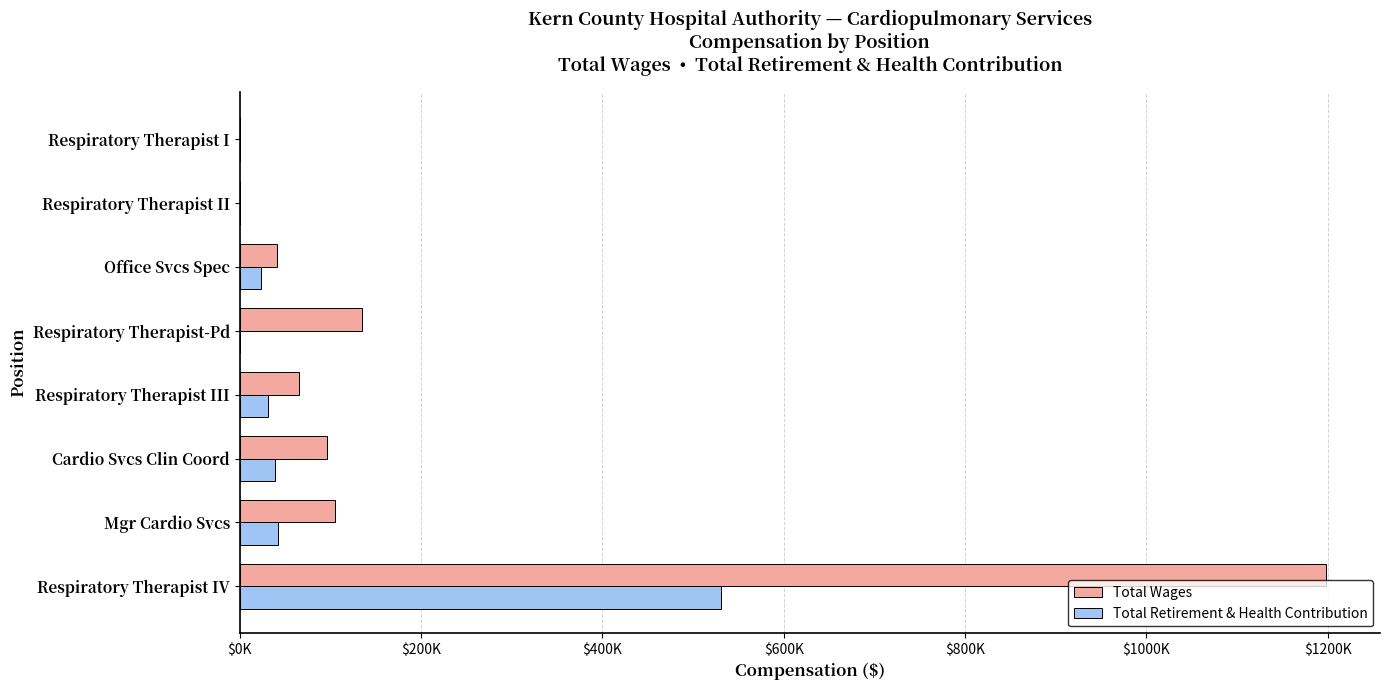

Reading left to right, extract all data points from this chart.

Total Wages: 1197737	104869	96333	65304	134781	41320	108	90
Total Retirement & Health Contribution: 530659	42374	38777	30919	0	23700	0	0